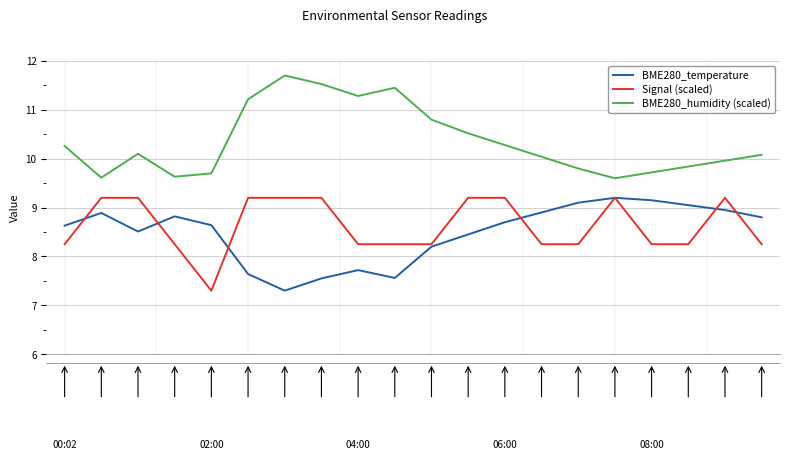

True or false: BME280_temperature and BME280_humidity (scaled) cross at least once.

False